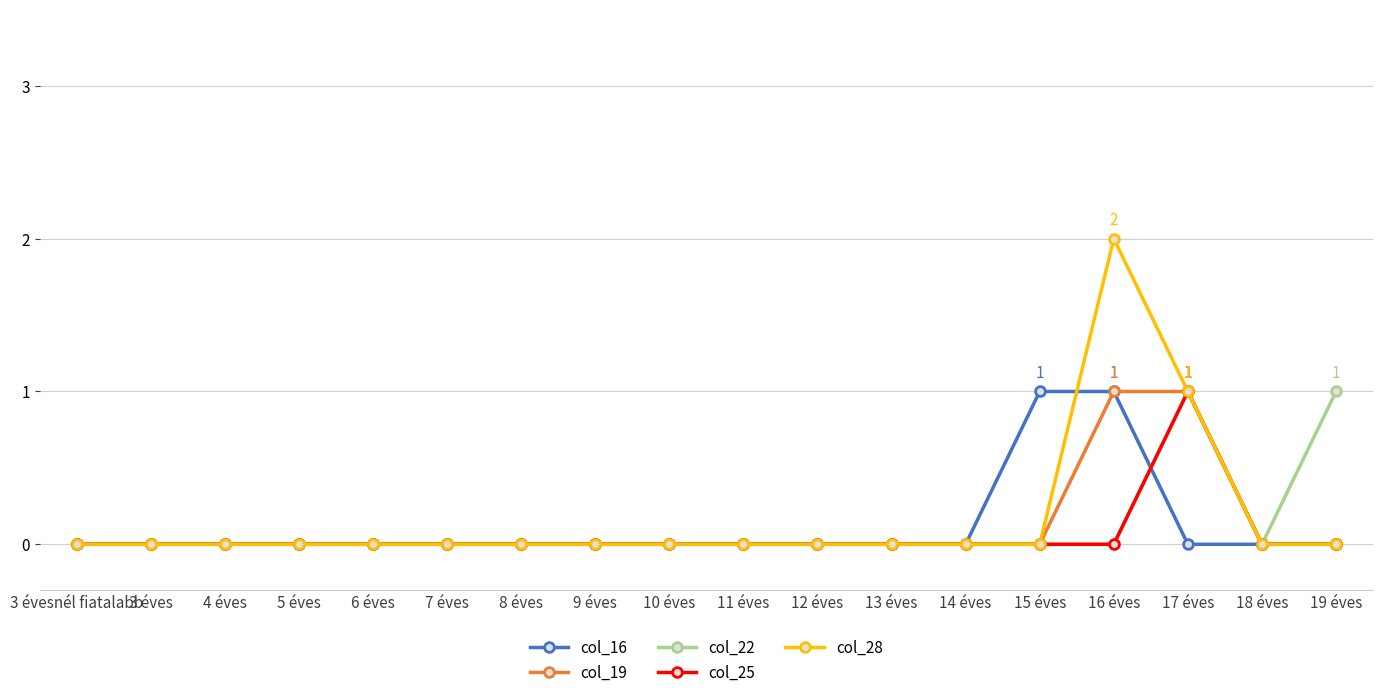

Which series has the widest spread of values?

col_28